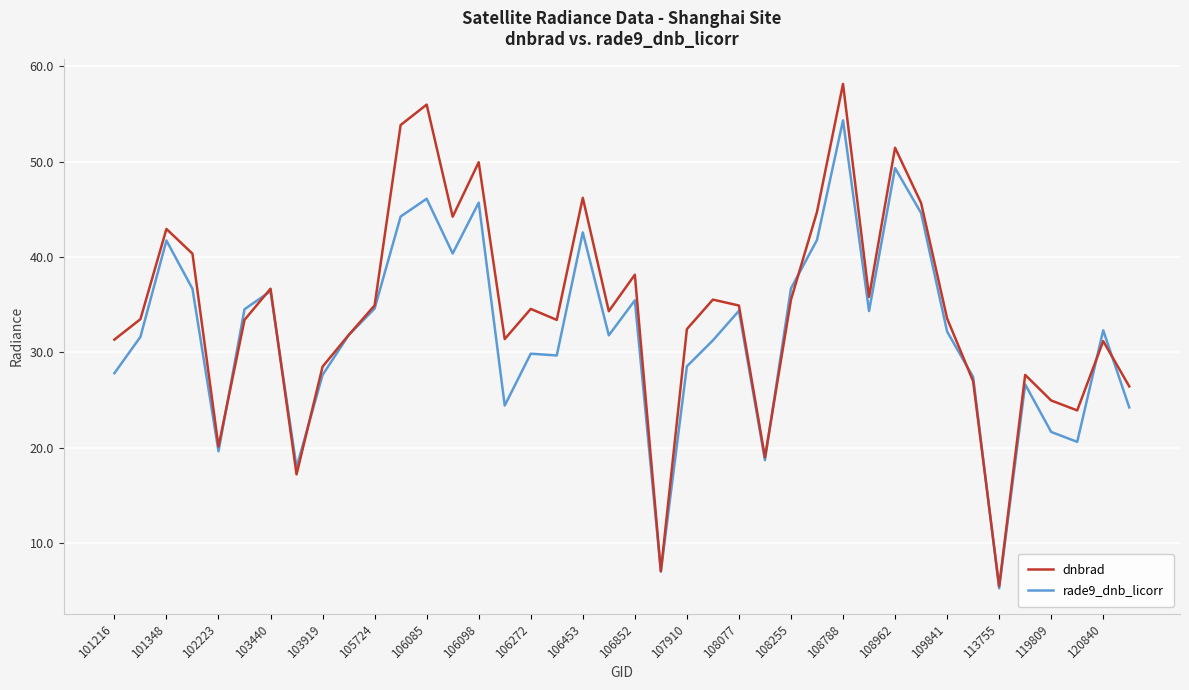

What are all the series names shown in the legend?

dnbrad, rade9_dnb_licorr